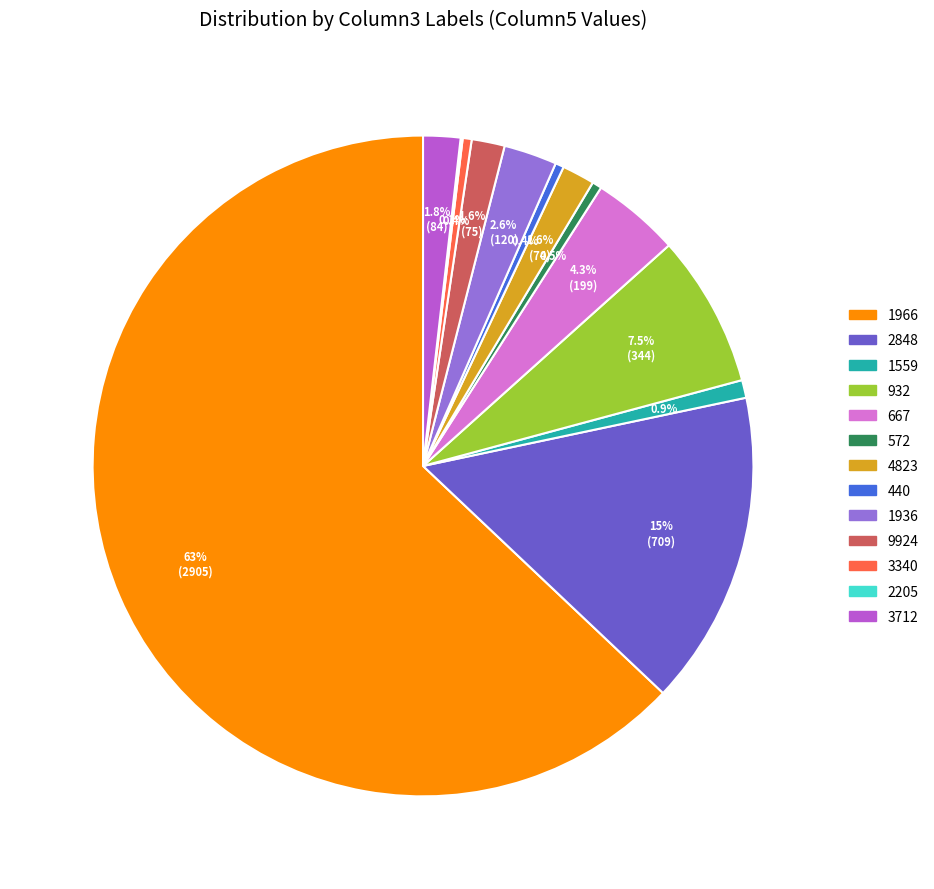

To the nearest percent, what is the difference between the largest and smallest slice percentages?

63%